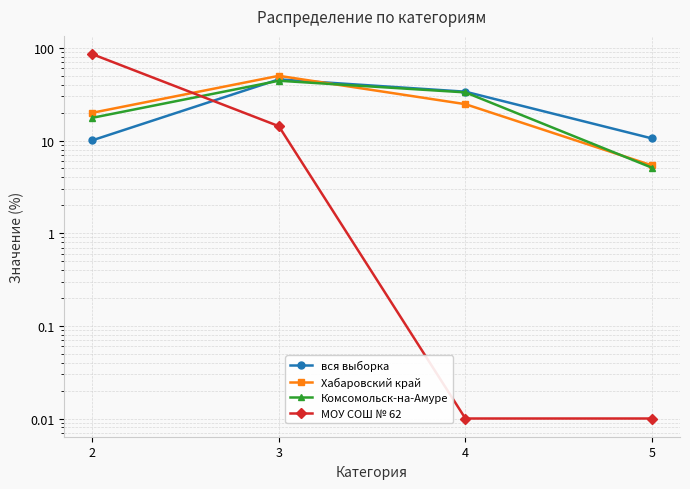

Rank the categories by вся выборка value from lowest to highest.

2, 5, 4, 3